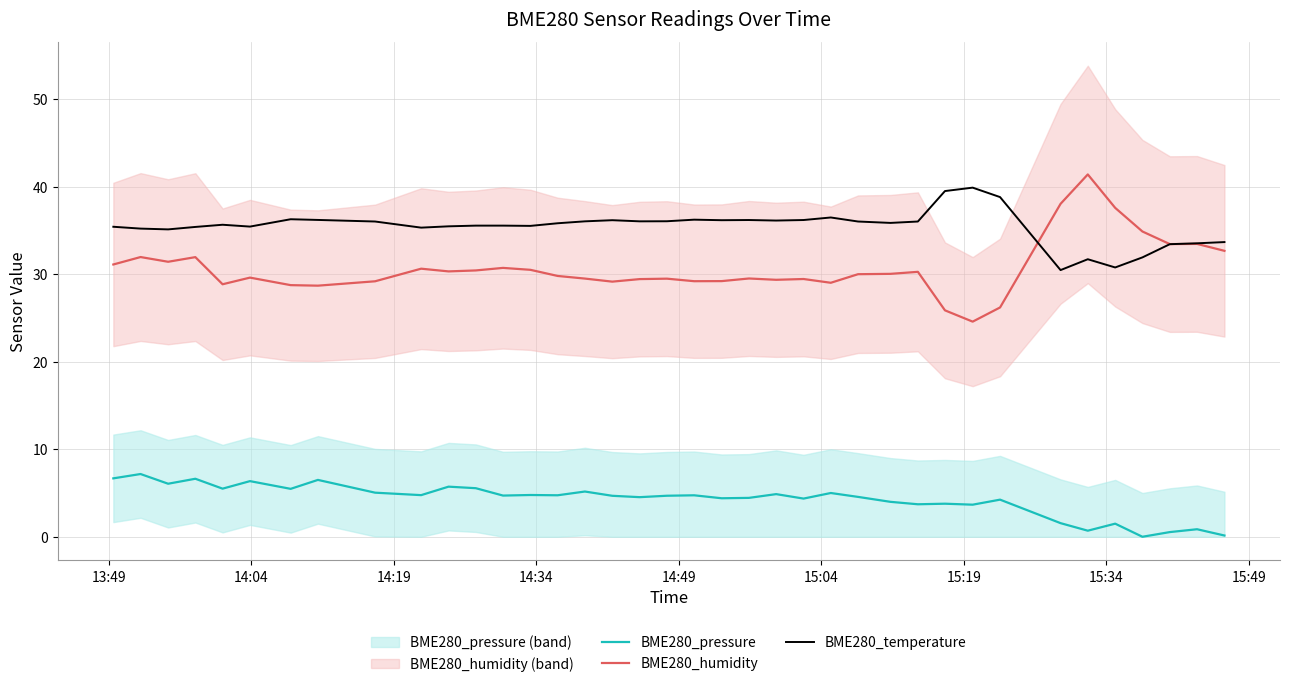

True or false: BME280_pressure and BME280_humidity intersect in this chart.

False